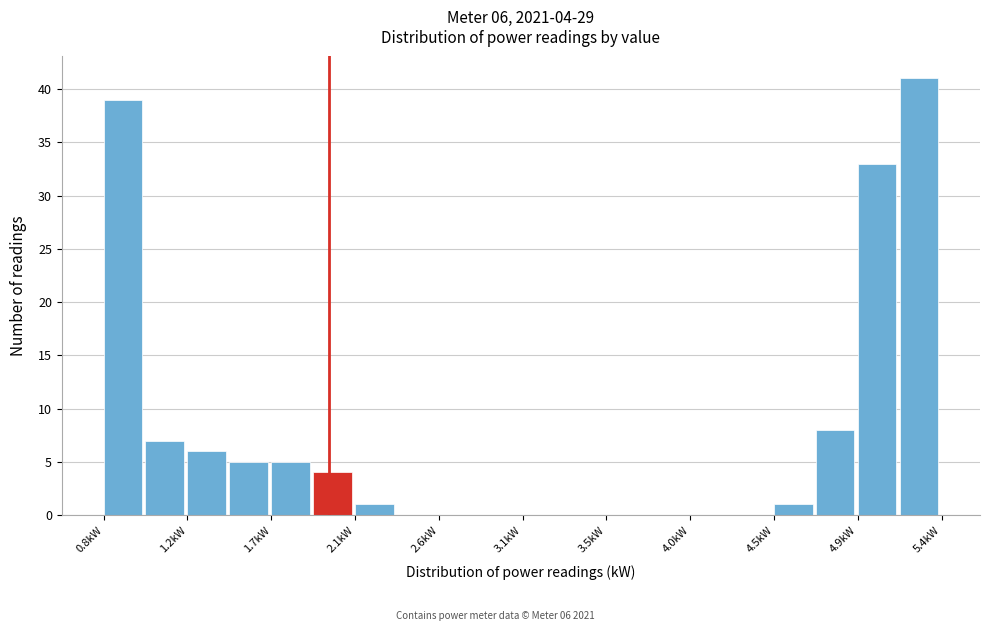

Which range on the x-axis has the tallest bar?

5.15 to 5.40